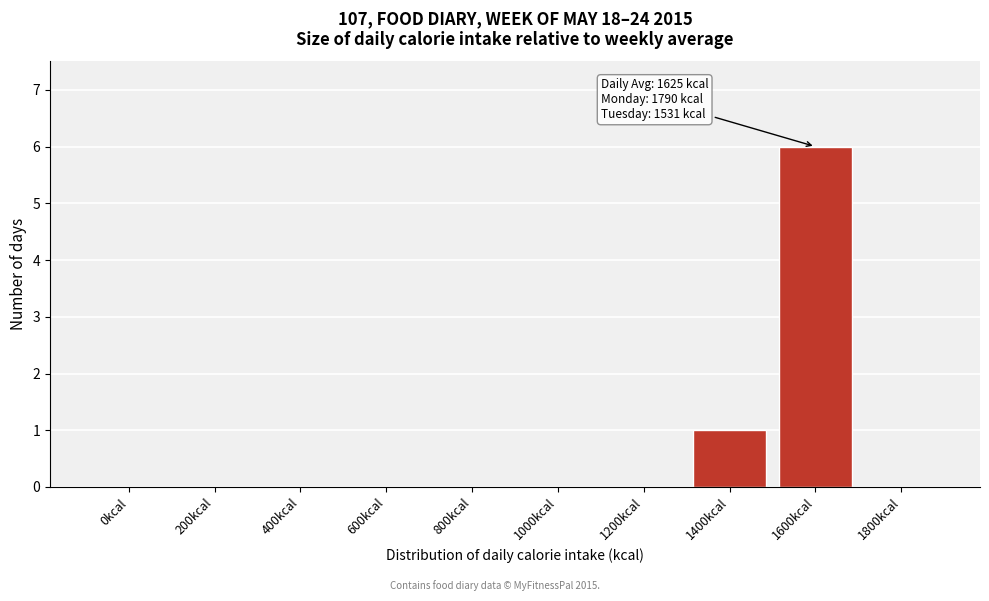

Reading right to left, list all the values displayed in this chart.

1800kcal=0	1600kcal=6	1400kcal=1	1200kcal=0	1000kcal=0	800kcal=0	600kcal=0	400kcal=0	200kcal=0	0kcal=0